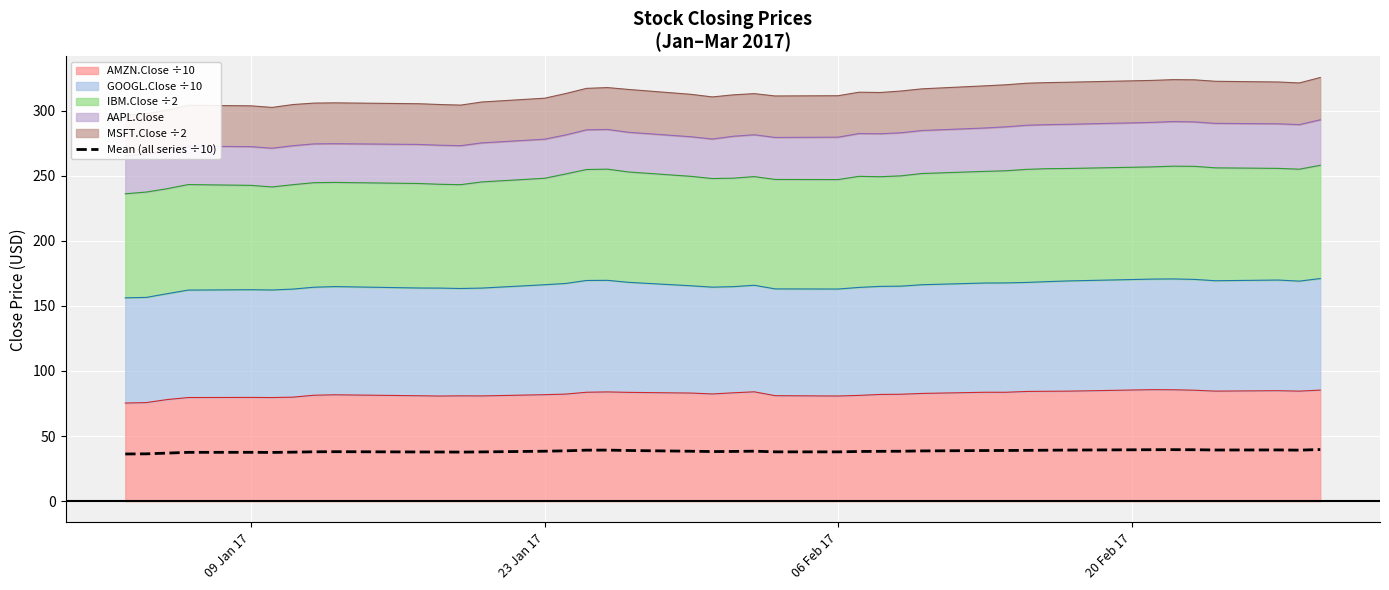

Reading right to left, extract all data points from this chart.

39.7	39.2	39.4	39.3	39.5	39.6	39.5	39.3	39.2	39.0	38.9	38.9	38.6	38.4	38.3	38.2	37.9	37.9	38.4	38.2	38.1	38.4	38.9	39.2	39.2	38.7	38.4	37.8	37.7	37.8	37.8	38.0	37.9	37.6	37.5	37.5	37.5	36.9	36.4	36.3